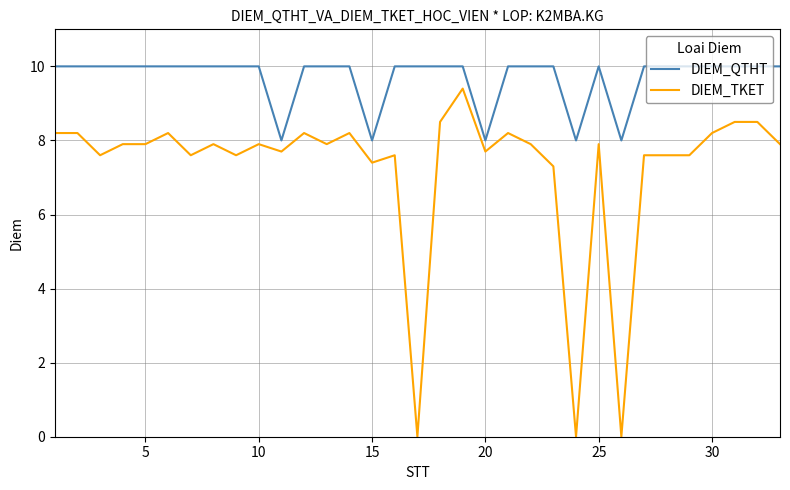

True or false: DIEM_TKET and DIEM_QTHT intersect in this chart.

False